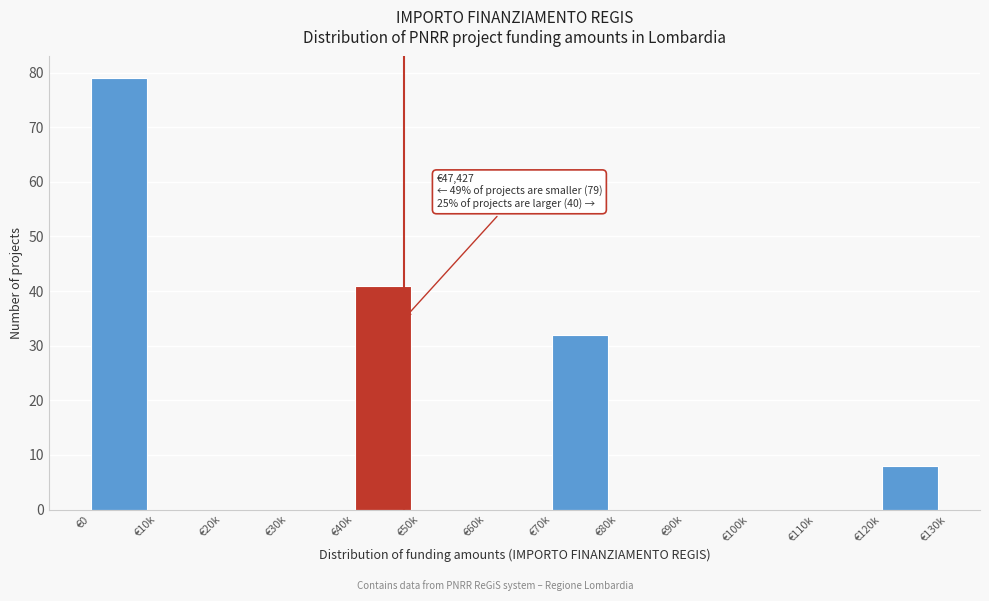

Reading left to right, transcribe all the data shown in this chart.

€0=79	€10k=0	€20k=0	€30k=0	€40k=41	€50k=0	€60k=0	€70k=32	€80k=0	€90k=0	€100k=0	€110k=0	€120k=8